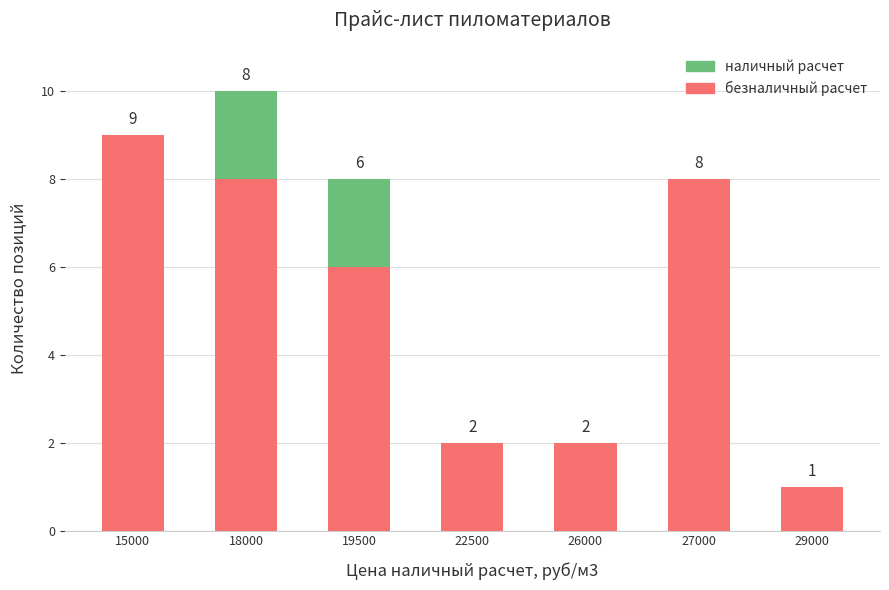

What is the total value across all series at 27000?

8